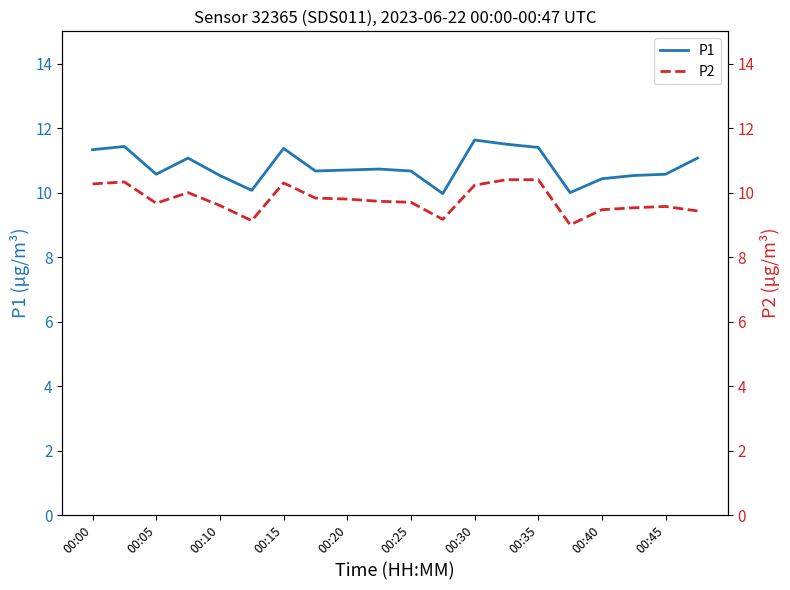

Count the number of categories in the chart.

20